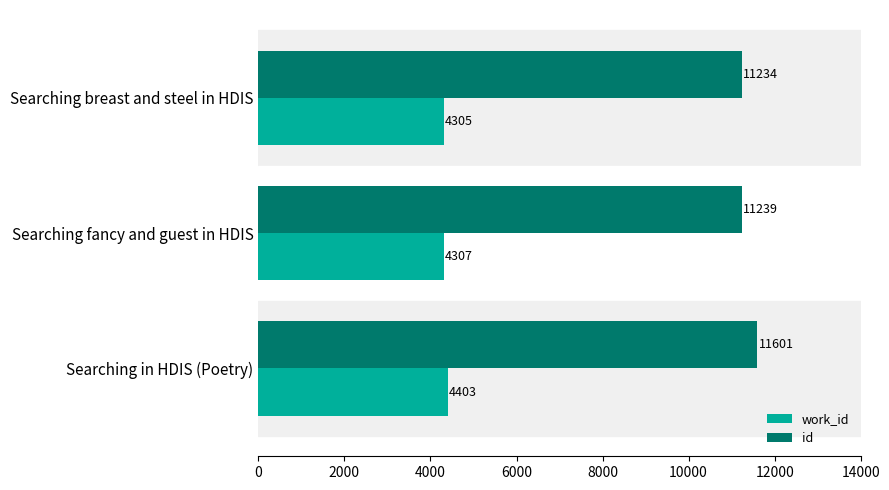

At which category is the sum across all series the highest?

Searching in HDIS (Poetry)